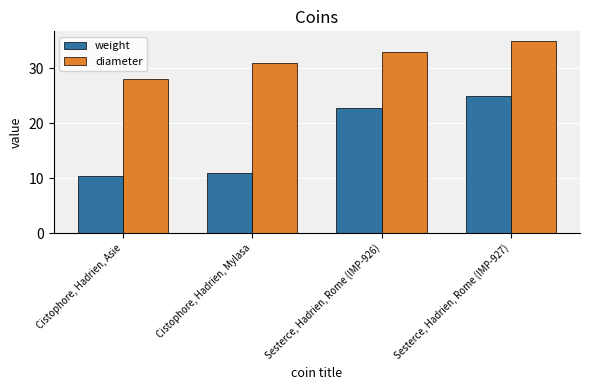

How many bars are there in total?

8